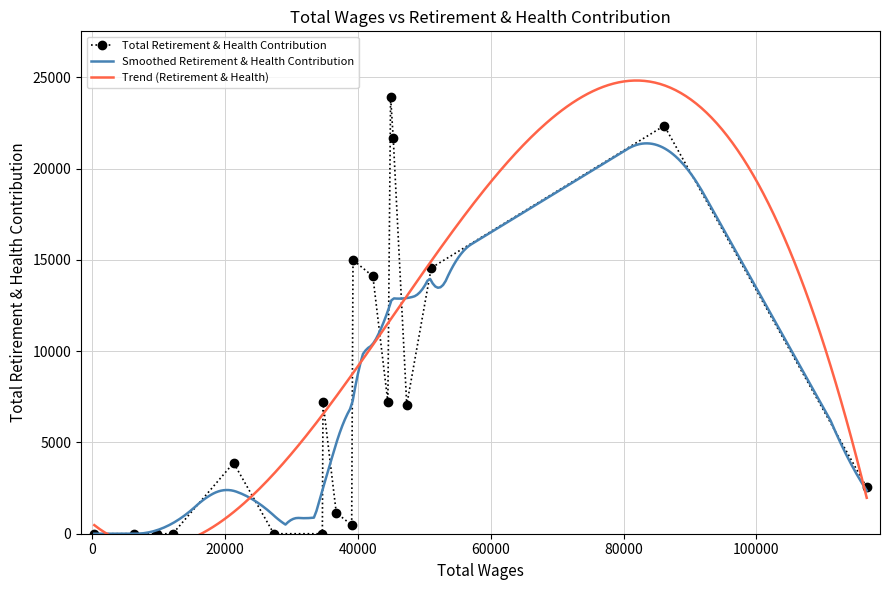

The value at 86123.0 is 32550. True or false?

False